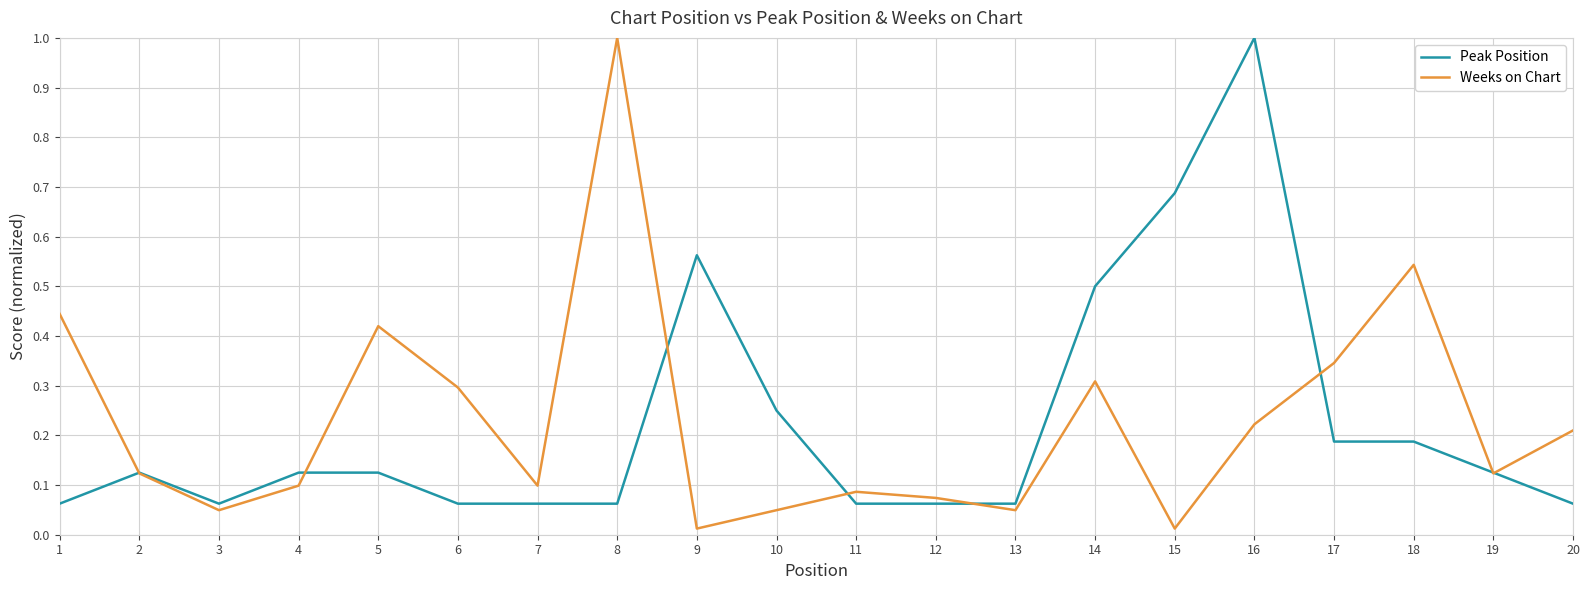

Rank the series at 10 from highest to lowest value.

Peak Position, Weeks on Chart